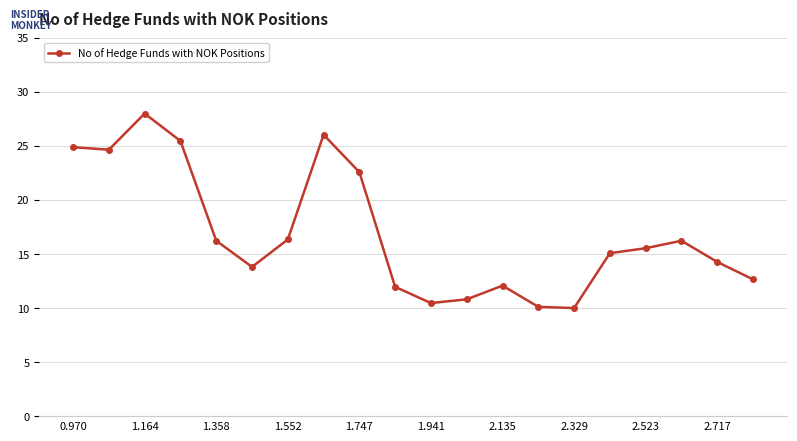

True or false: the data has more than 0 interior local peaks.

True